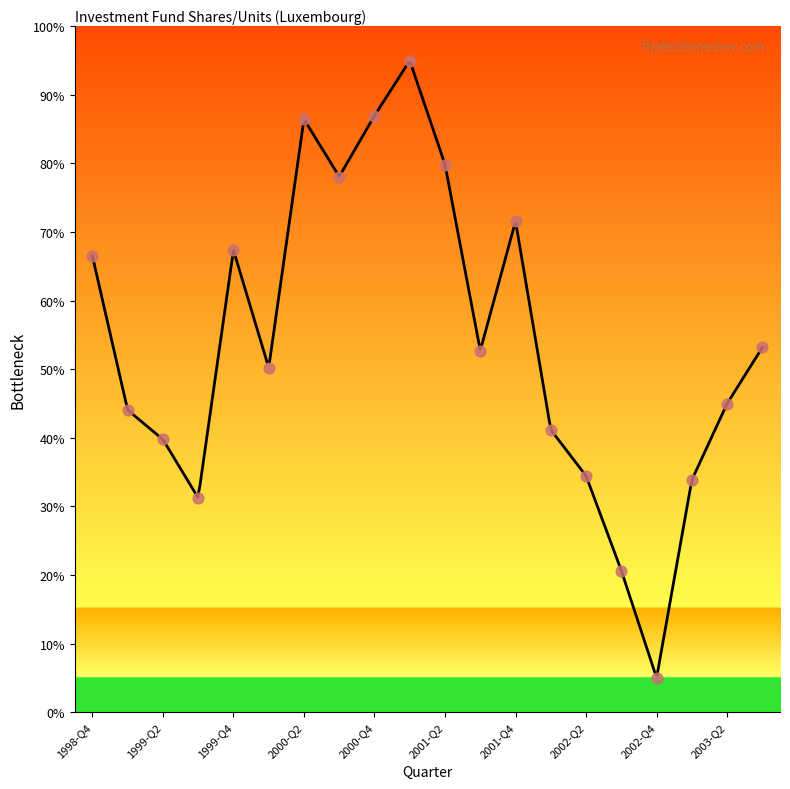

What is the change in value from 2000-Q1 to 2002-Q1?

-9.1